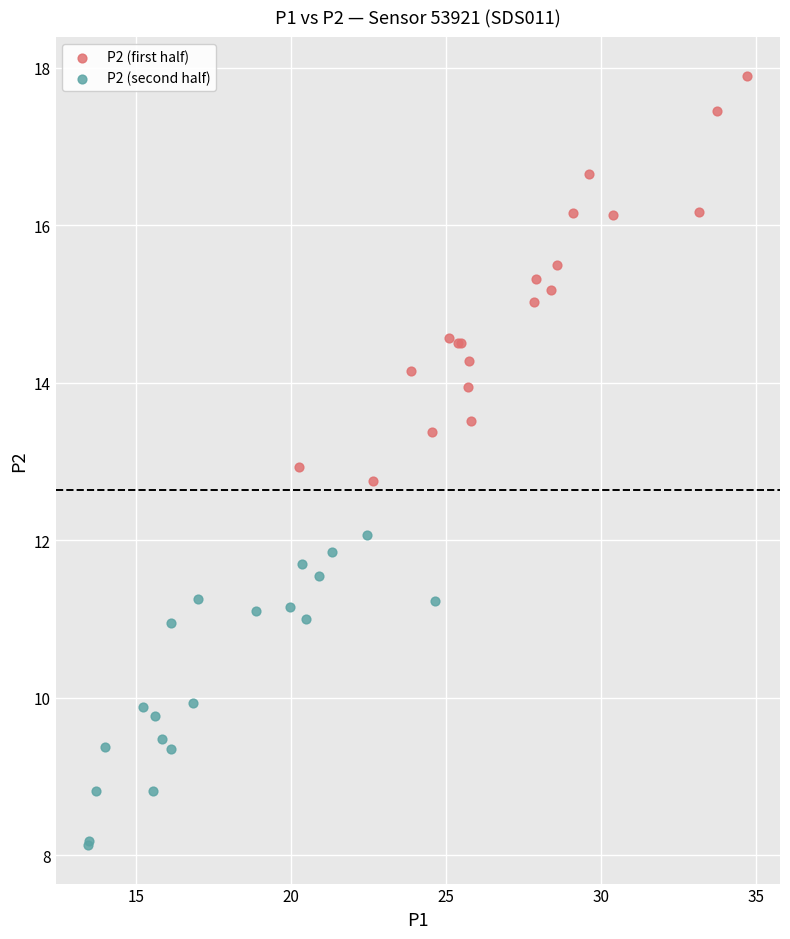

Which series contains the highest Y value?

P2 (first half)